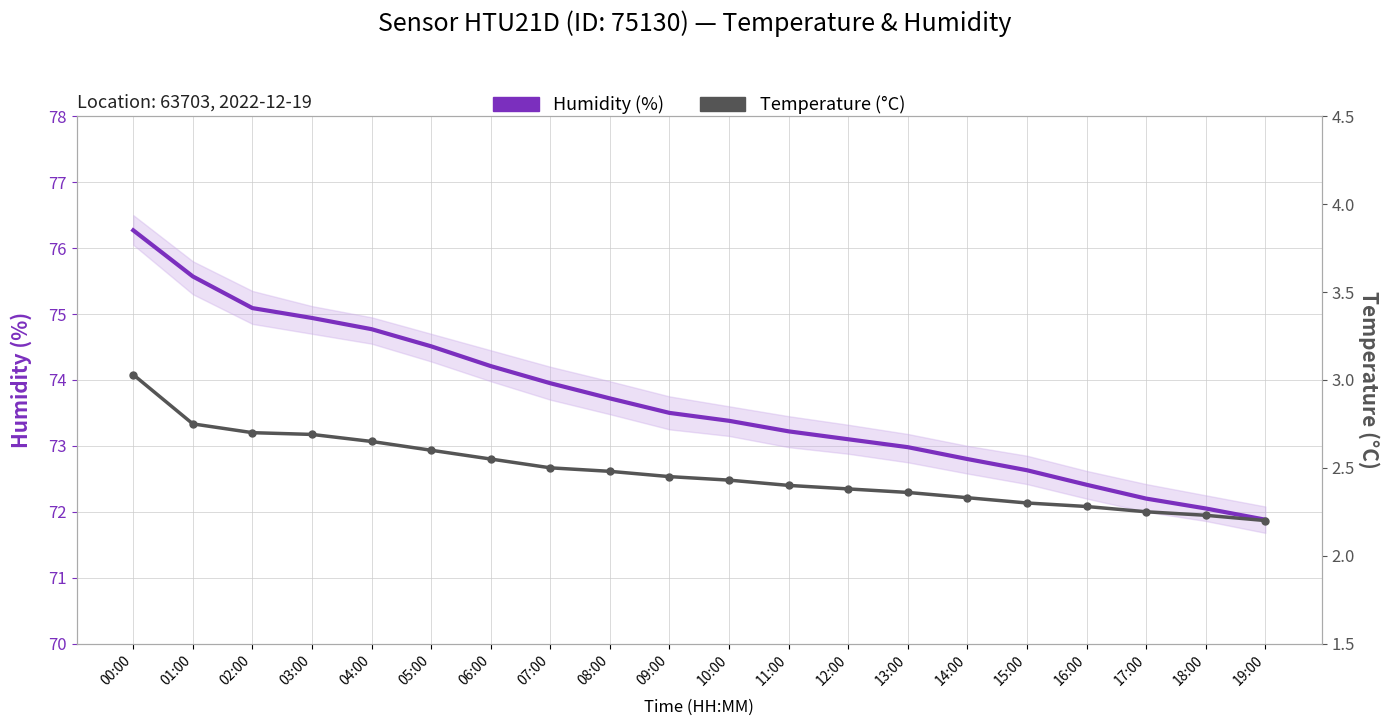

Between 03:00 and 15:00, which is larger?

03:00